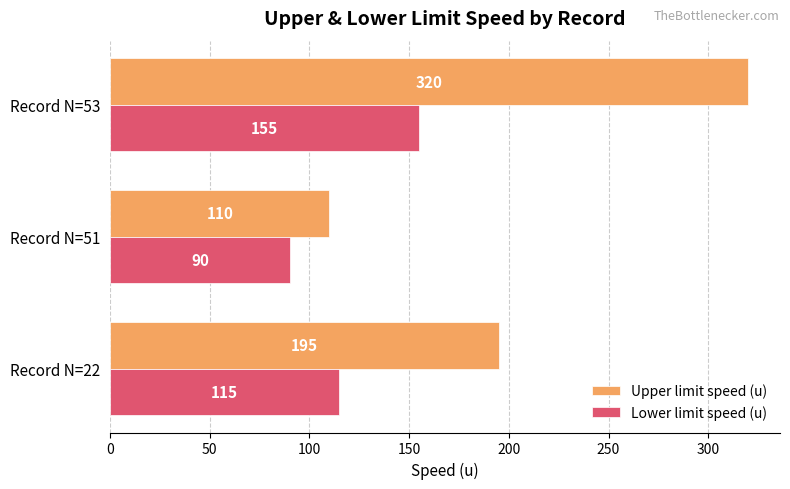

List the labels in order of Lower limit speed (u) value, largest first.

Record N=53, Record N=22, Record N=51